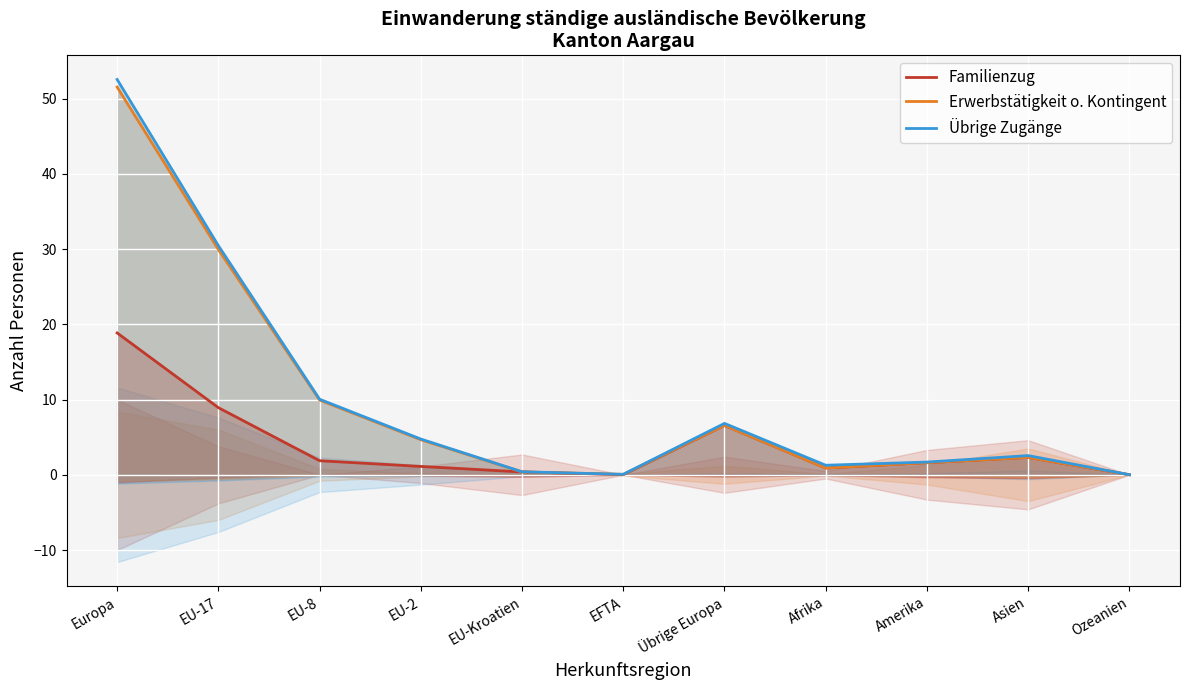

In Übrige (Linie), how many points are lower than both neighbors (excluding endpoints)?

2